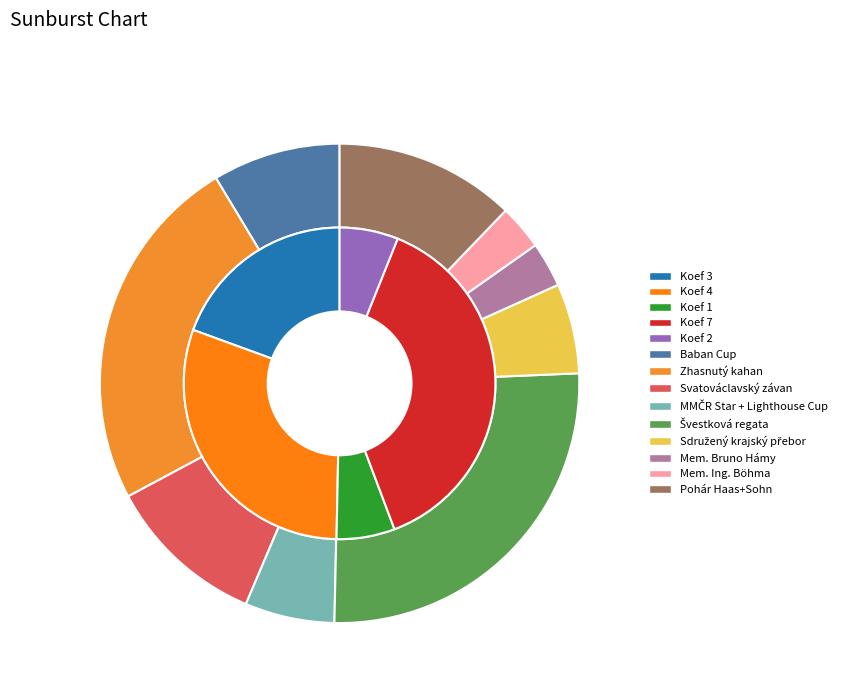

To the nearest percent, what is the average slice percentage?

11%